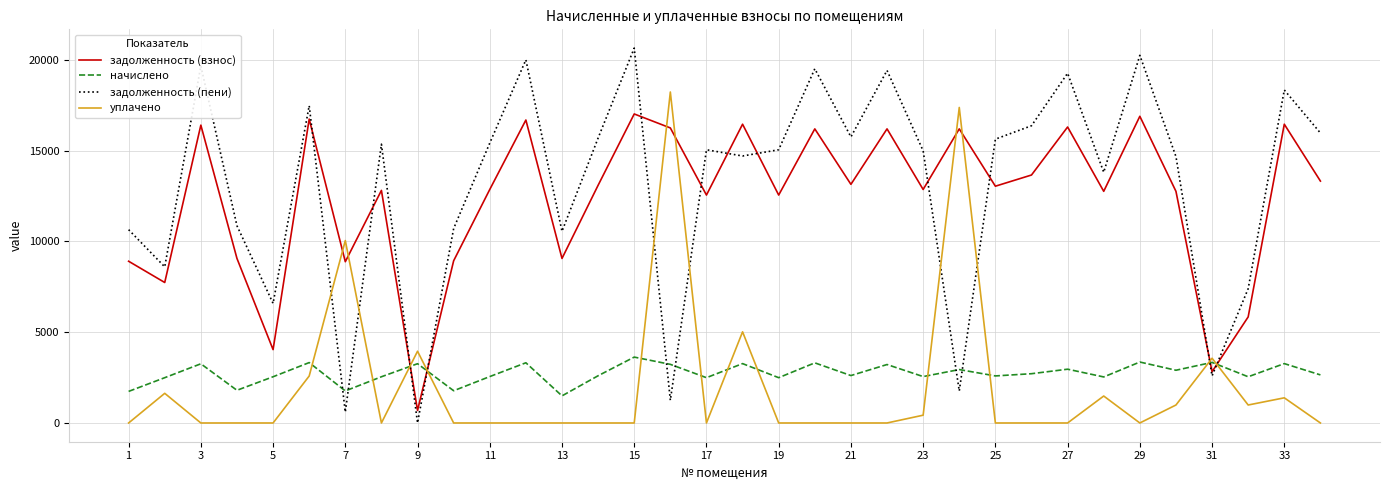

What is the lowest value of the задолженность (взнос) series?

691.2